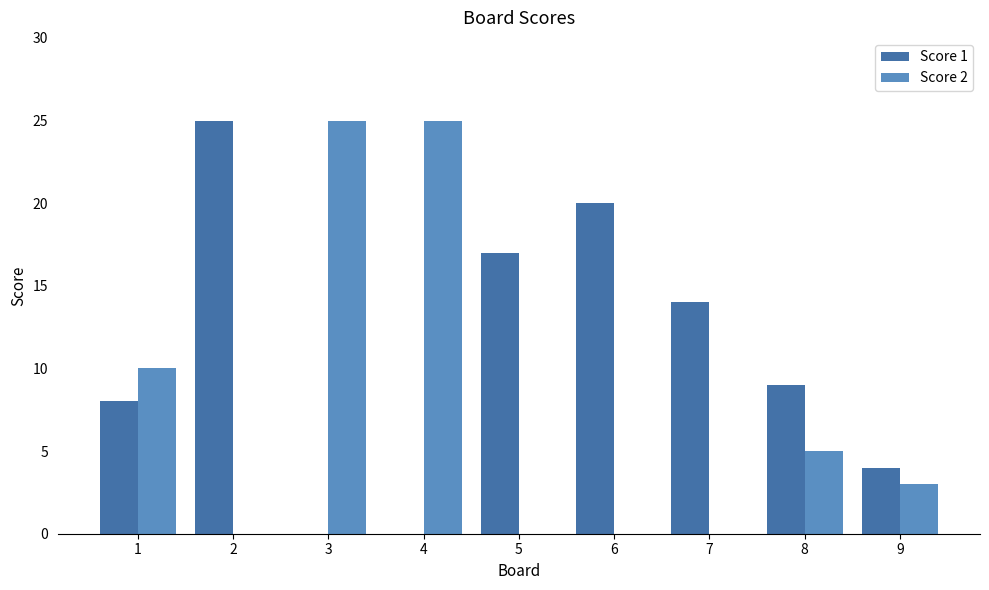

Count the number of categories in the chart.

9